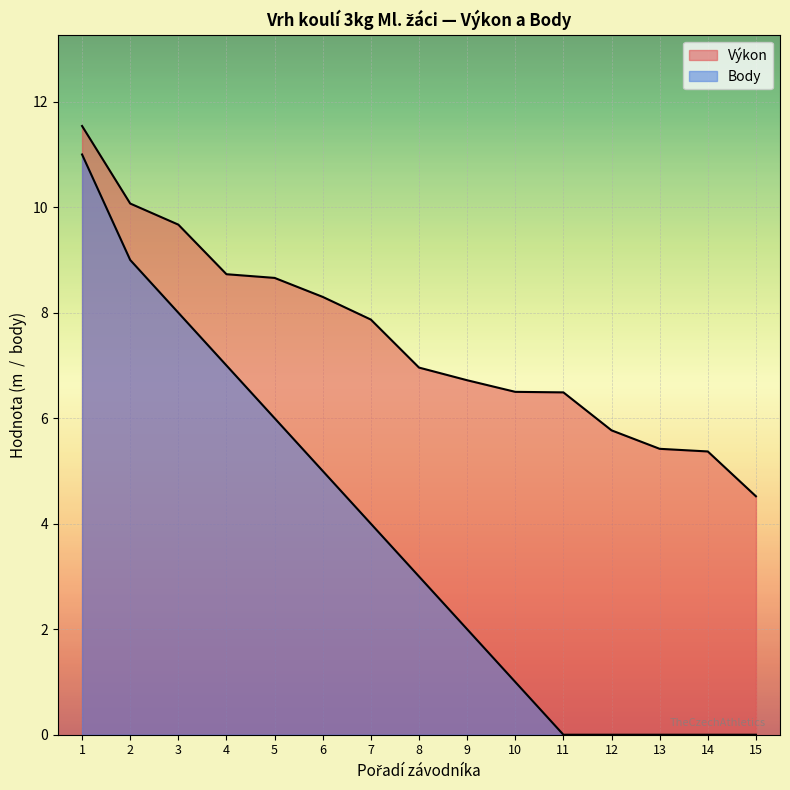

The Body series shows 5.0 at 6. True or false?

True